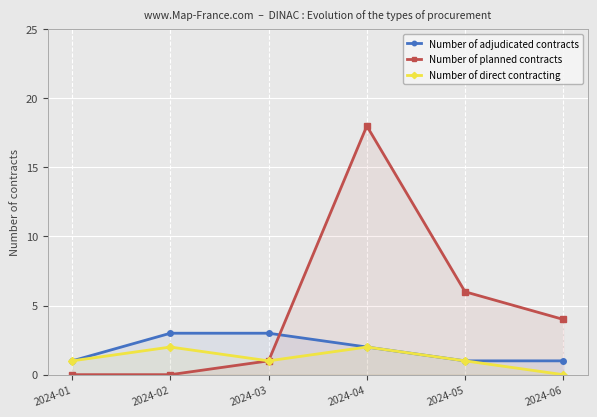

Count the number of data series in this chart.

3